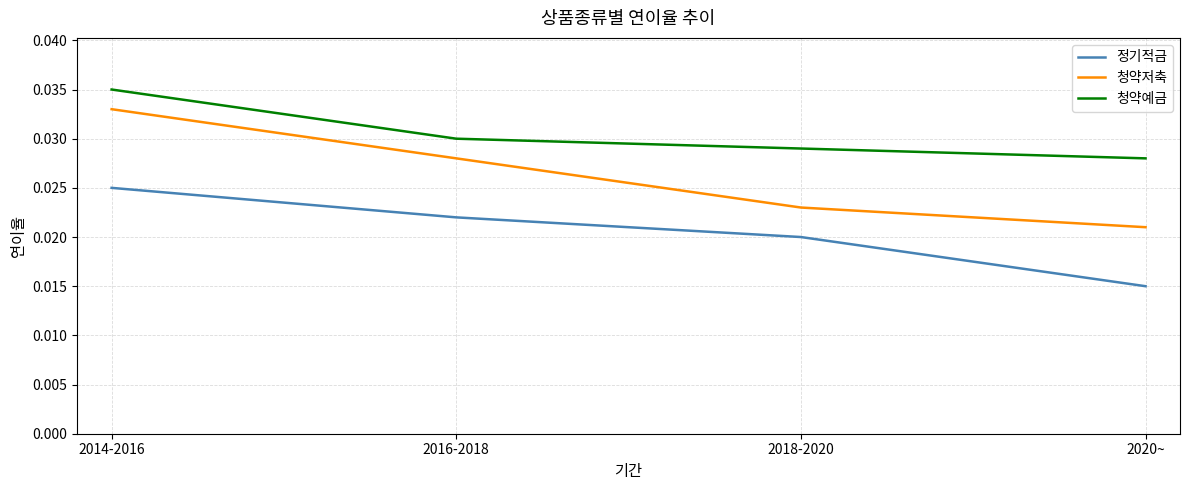

Count the number of categories in the chart.

4